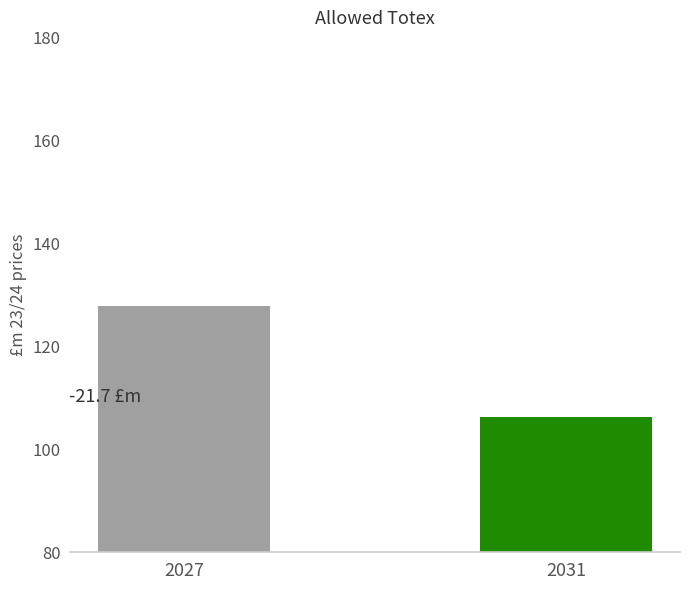

What is the maximum value shown in the chart?

127.9